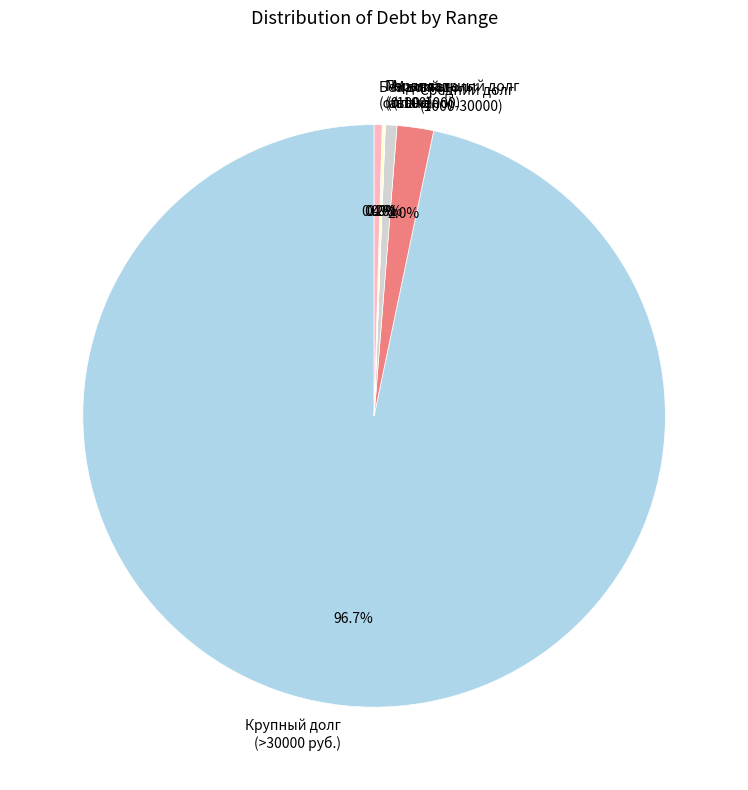

Is the sum of Без долга (оплачено) and Малый долг (100-1000) greater than half?

No